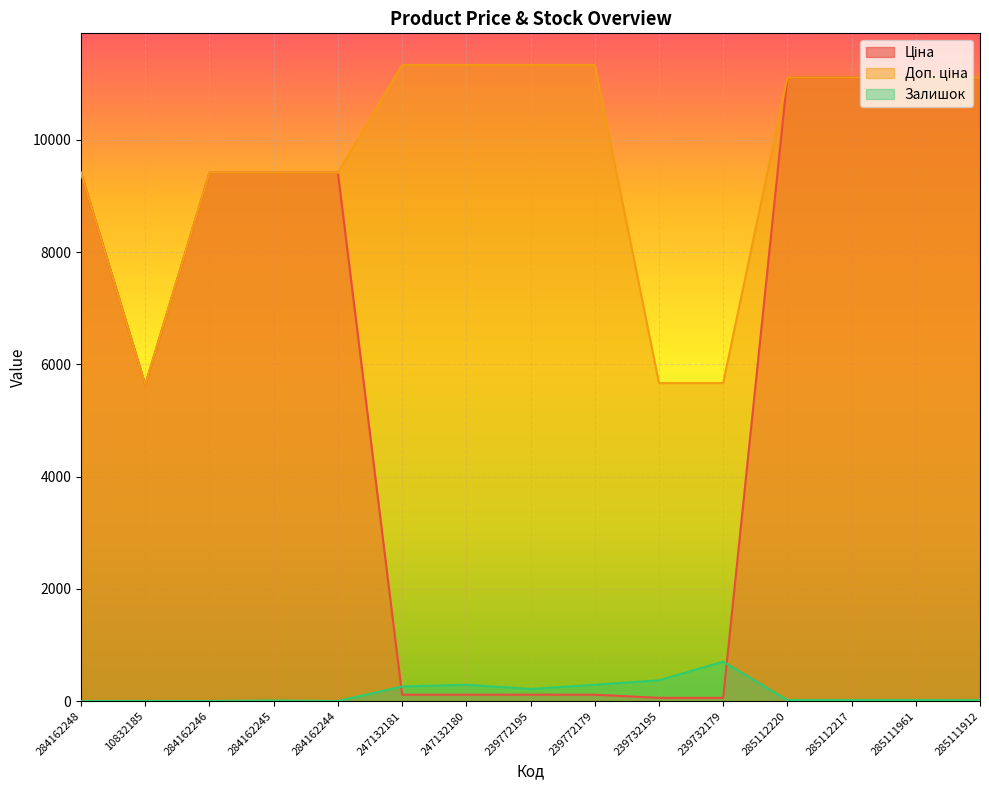

At which category is the sum across all series the highest?

285112220